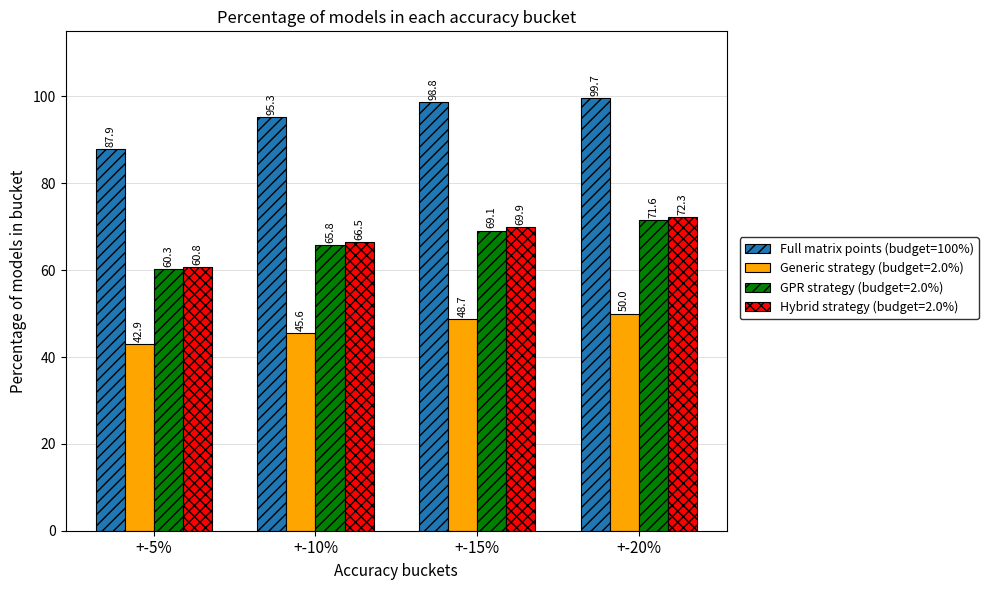

Reading left to right, extract all data points from this chart.

Full matrix points (budget=100%): +-5%=87.9	+-10%=95.3	+-15%=98.8	+-20%=99.7
Generic strategy (budget=2.0%): +-5%=42.9	+-10%=45.6	+-15%=48.7	+-20%=50.0
GPR strategy (budget=2.0%): +-5%=60.3	+-10%=65.8	+-15%=69.1	+-20%=71.6
Hybrid strategy (budget=2.0%): +-5%=60.8	+-10%=66.5	+-15%=69.9	+-20%=72.3